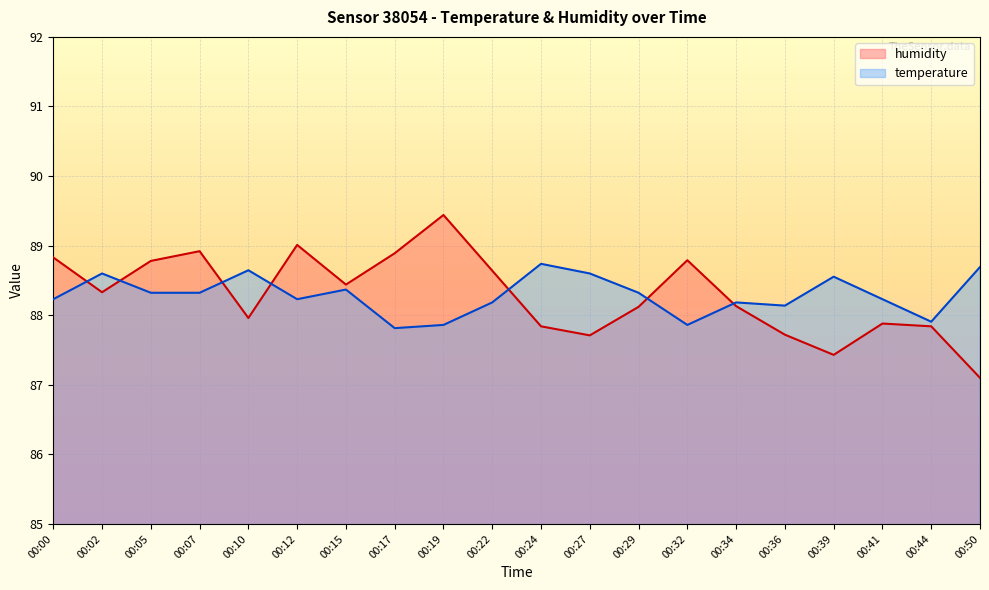

Where is the first local maximum for humidity?

00:07